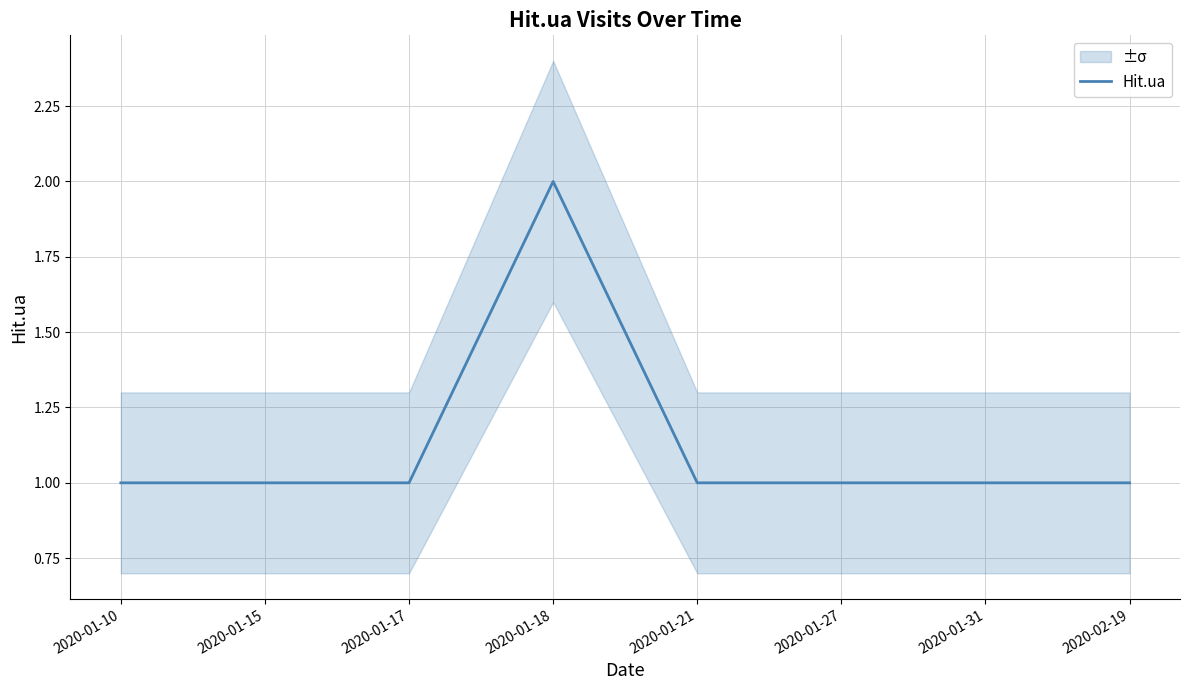

Reading right to left, what are all the values shown in this chart?

1	1	1	1	2	1	1	1